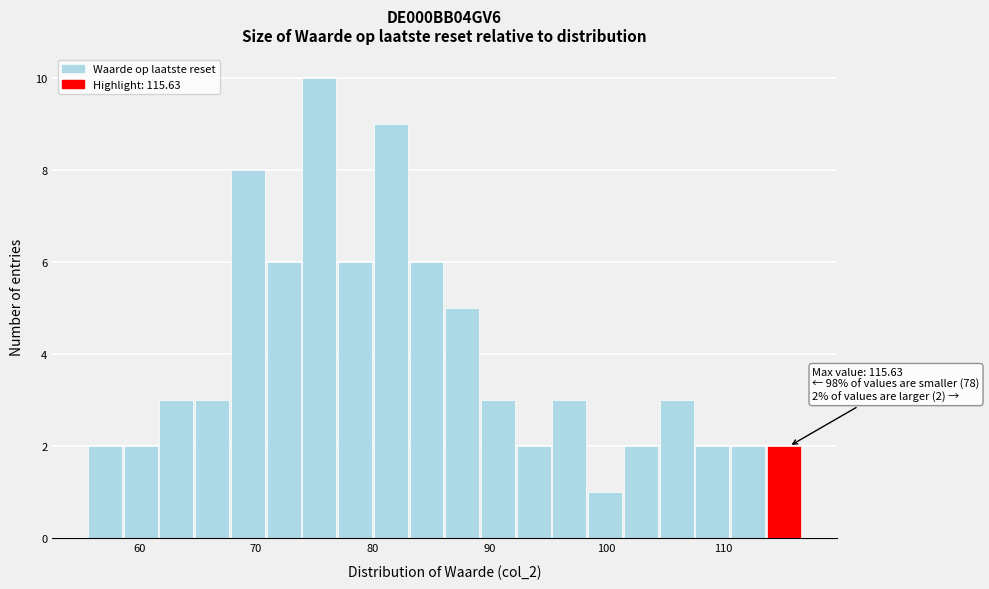

Around what value on the x-axis is the tallest bar? Give the approximate position of its centre, as read against the axis.

75